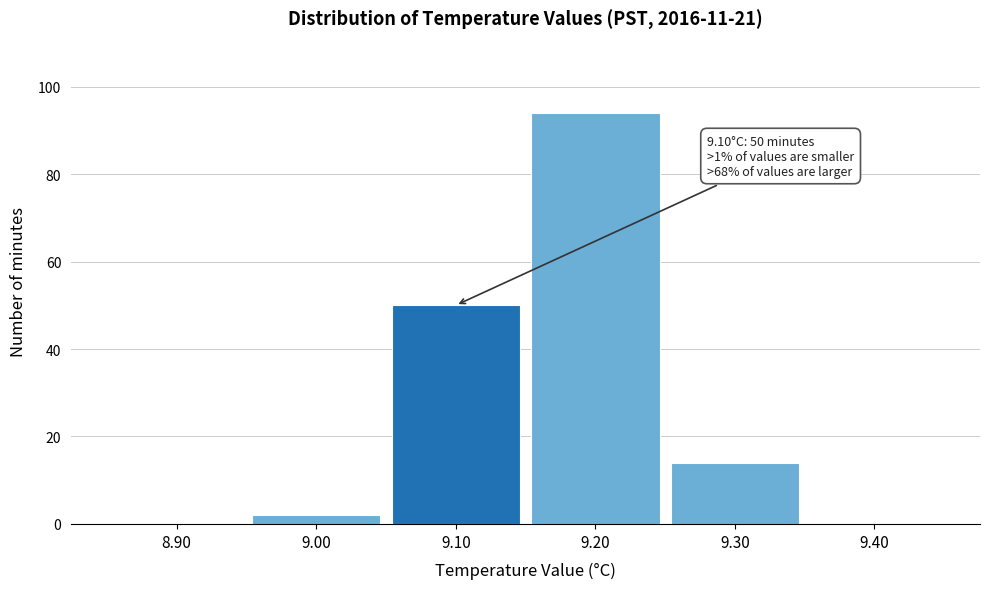

Which range on the x-axis has the tallest bar?

9.15 to 9.25